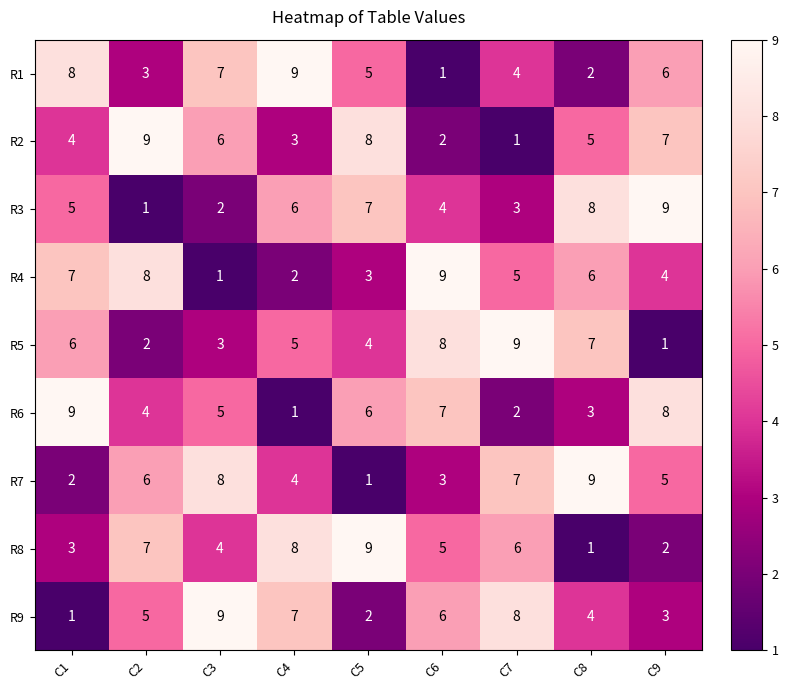

At how many categories does at least one series exceed 8?

9